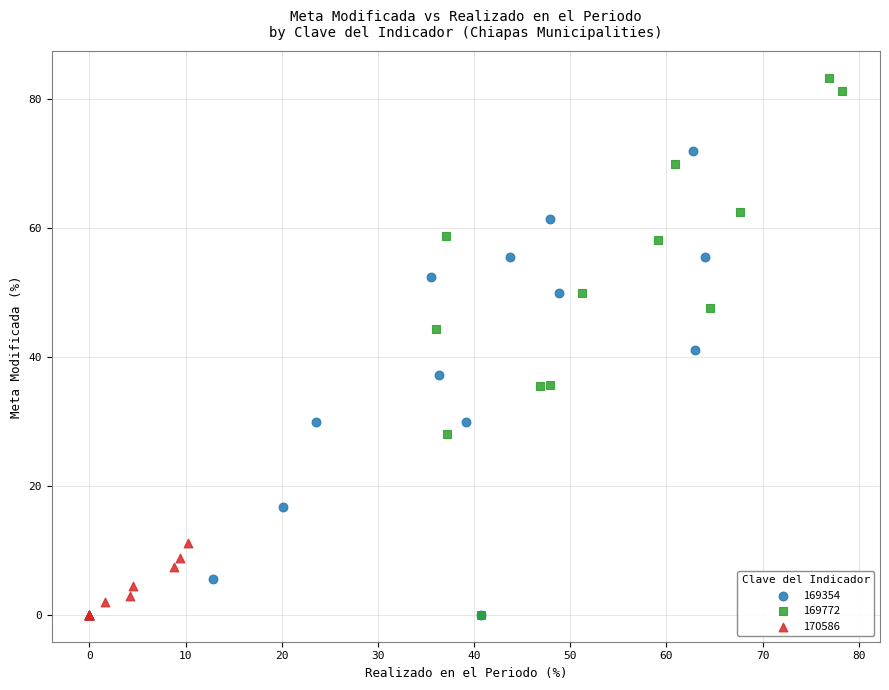

Which series reaches the maximum Y coordinate?

169772